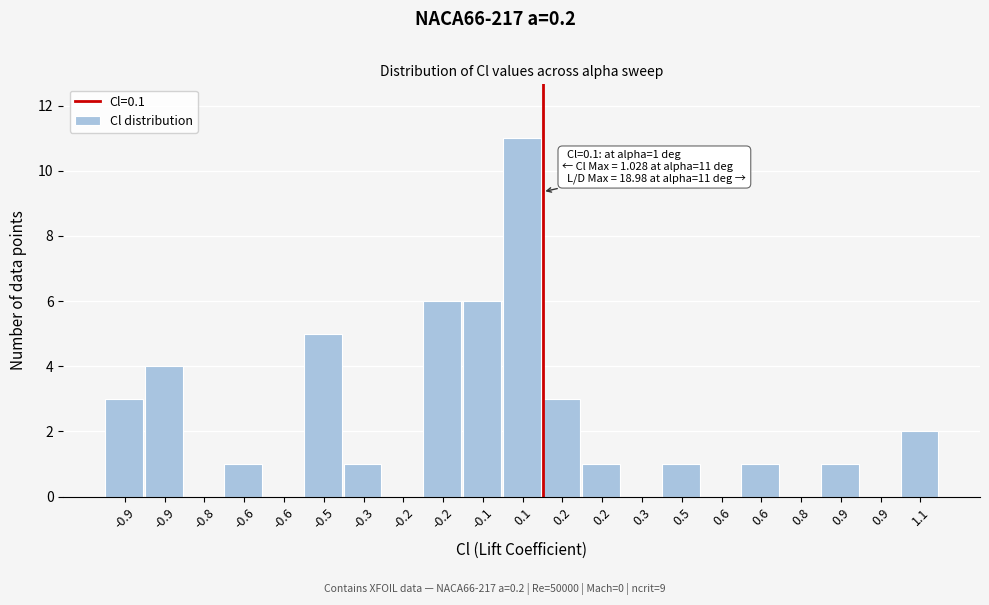

How many distinct data groups are displayed?

1